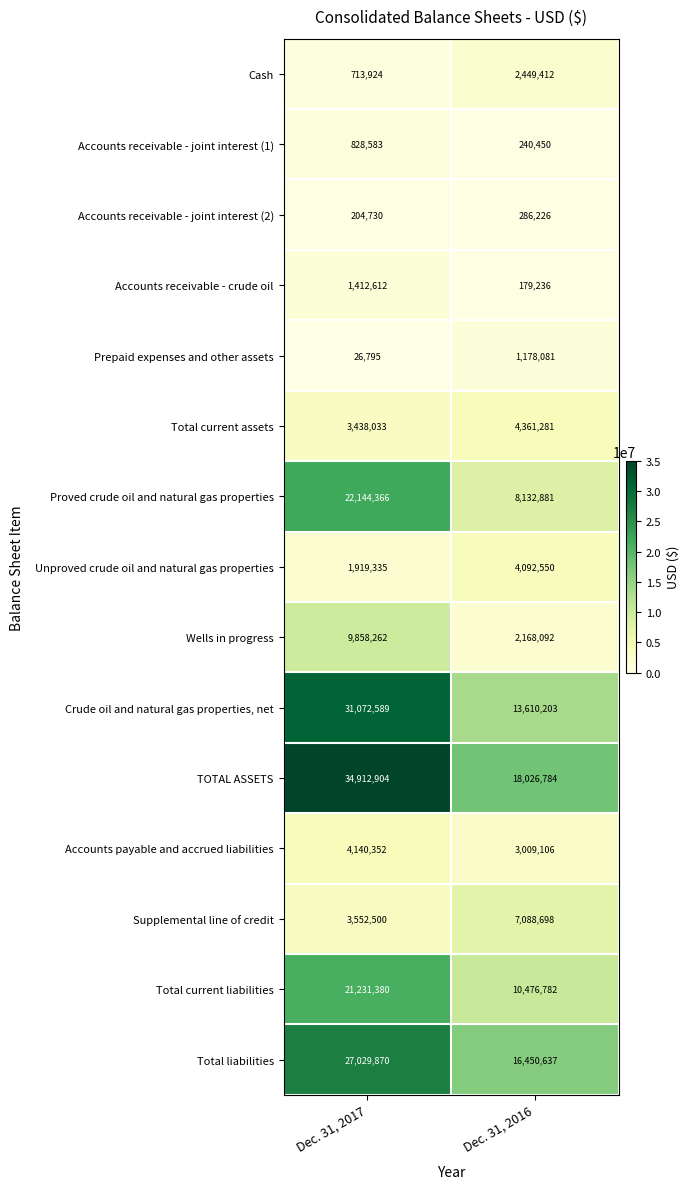

The Accounts payable and accrued liabilities series shows 2739896 at Dec. 31, 2017. True or false?

False